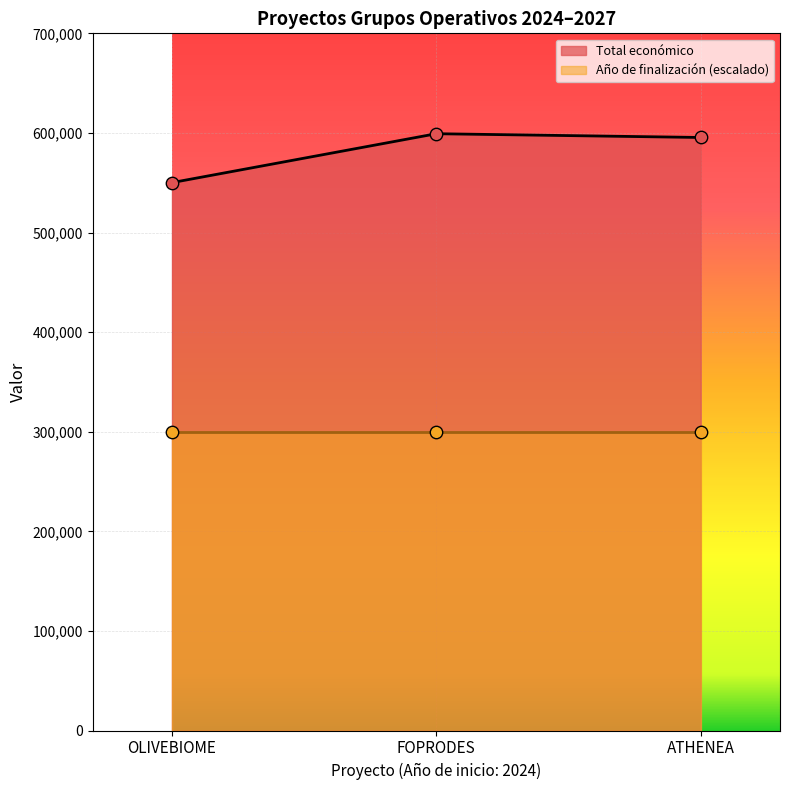

What is the change in value from OLIVEBIOME to ATHENEA?

+45325